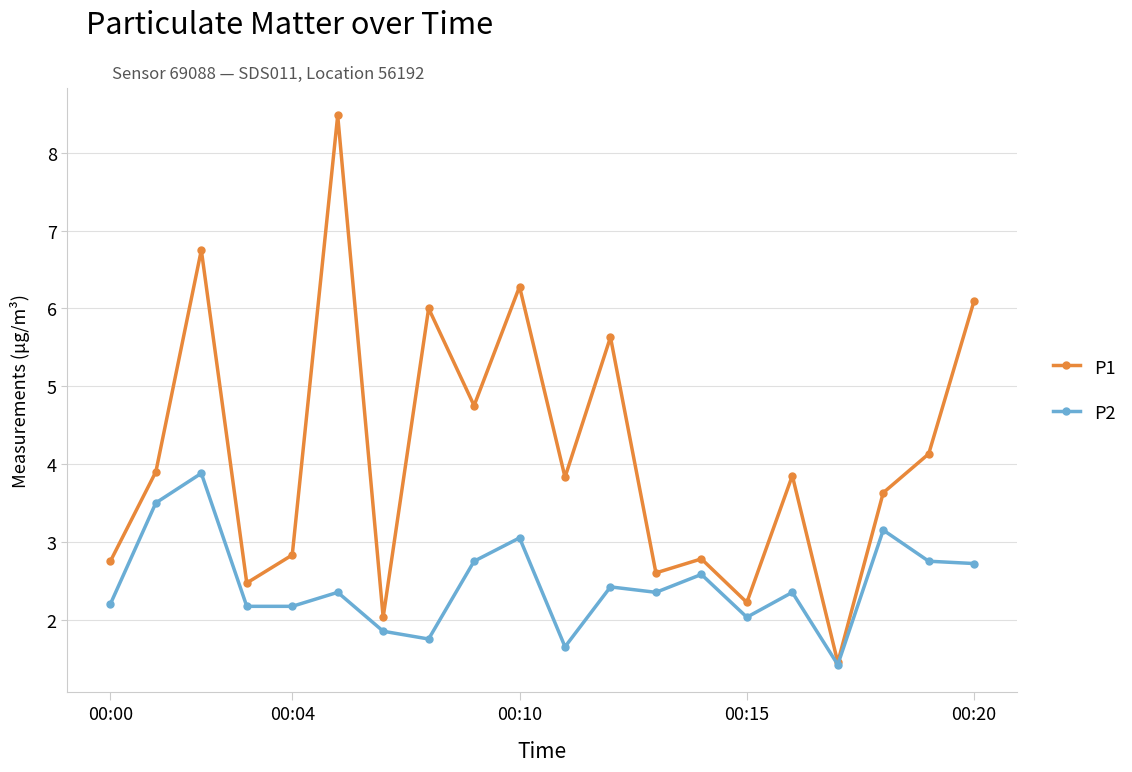

Which series has the largest range (max minus min)?

P1